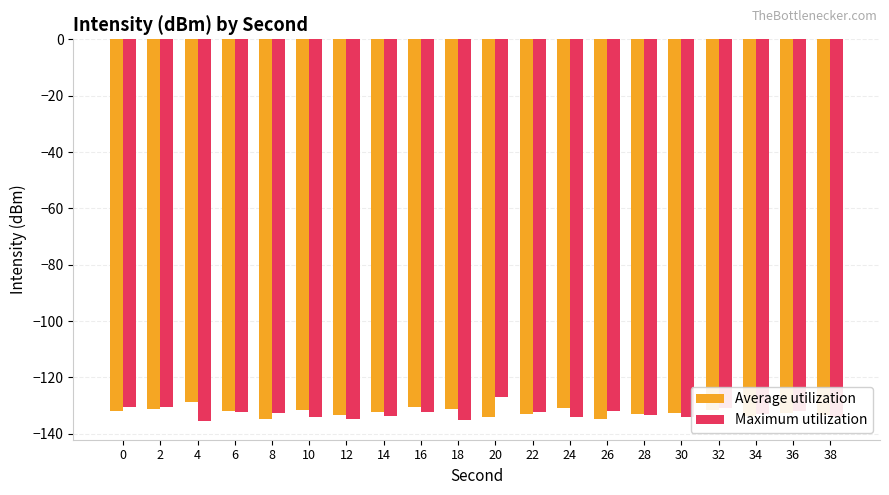

Is it true that Average utilization equals -210.1 at 20?

False